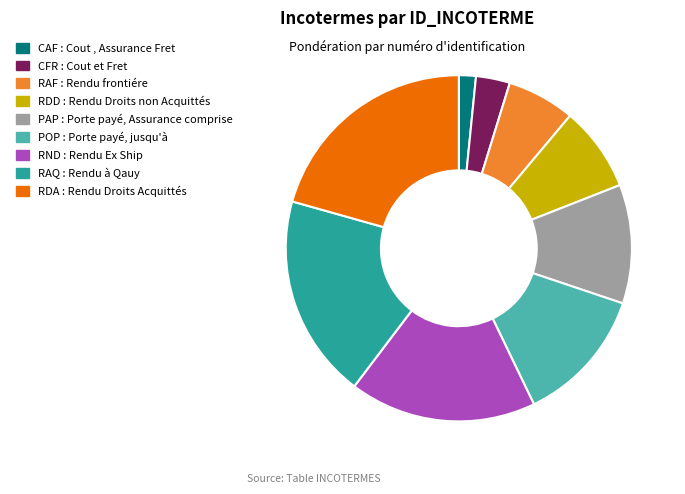

What is the ratio of the value at POP : Porte payé, jusqu'à to the value at RND : Rendu Ex Ship?

0.7